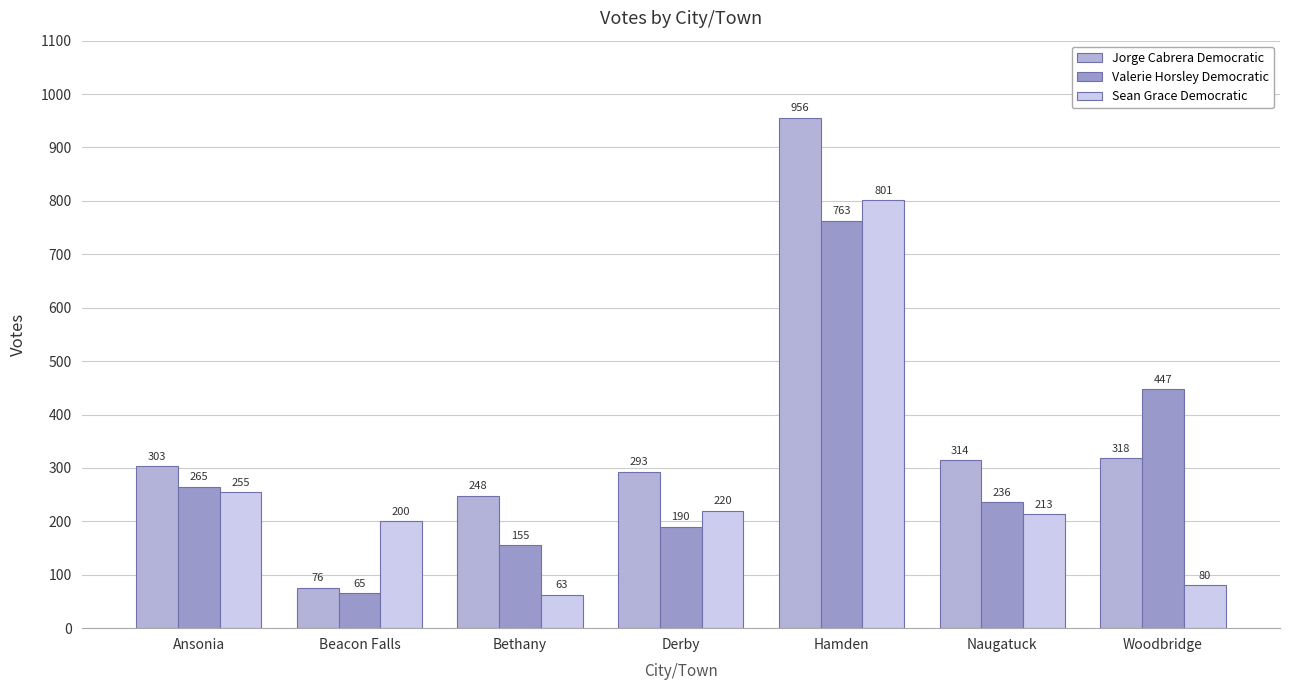

What position from the left is Bethany?

3